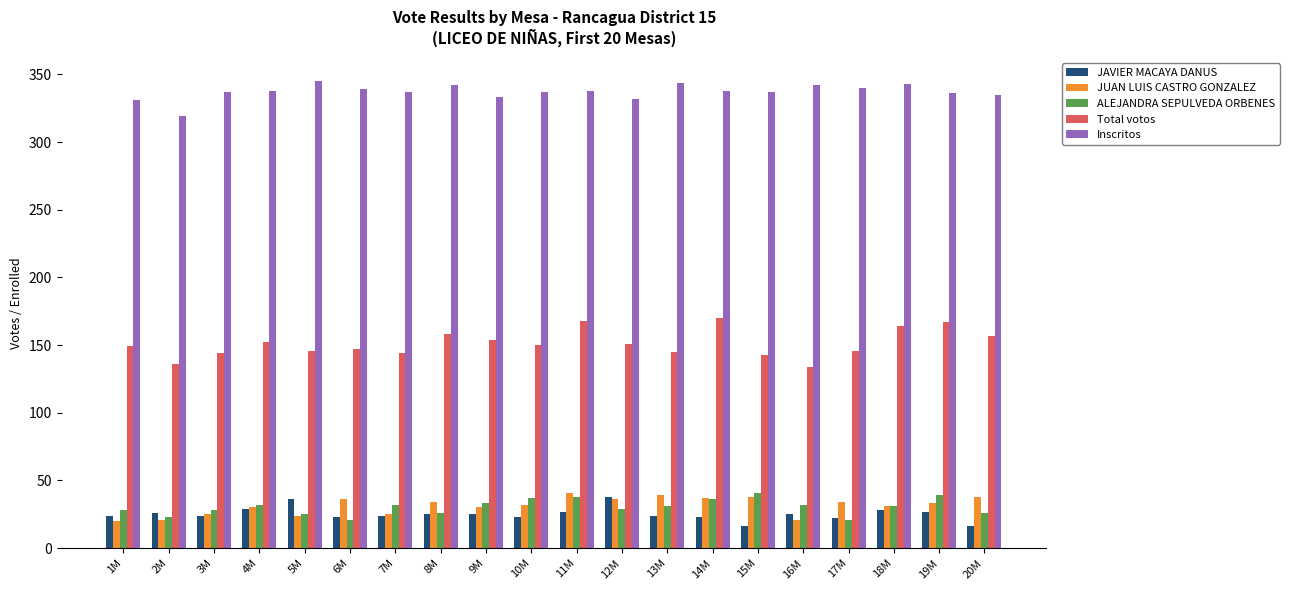

What are all the series names shown in the legend?

JAVIER MACAYA DANUS, JUAN LUIS CASTRO GONZALEZ, ALEJANDRA SEPULVEDA ORBENES, Total votos, Inscritos